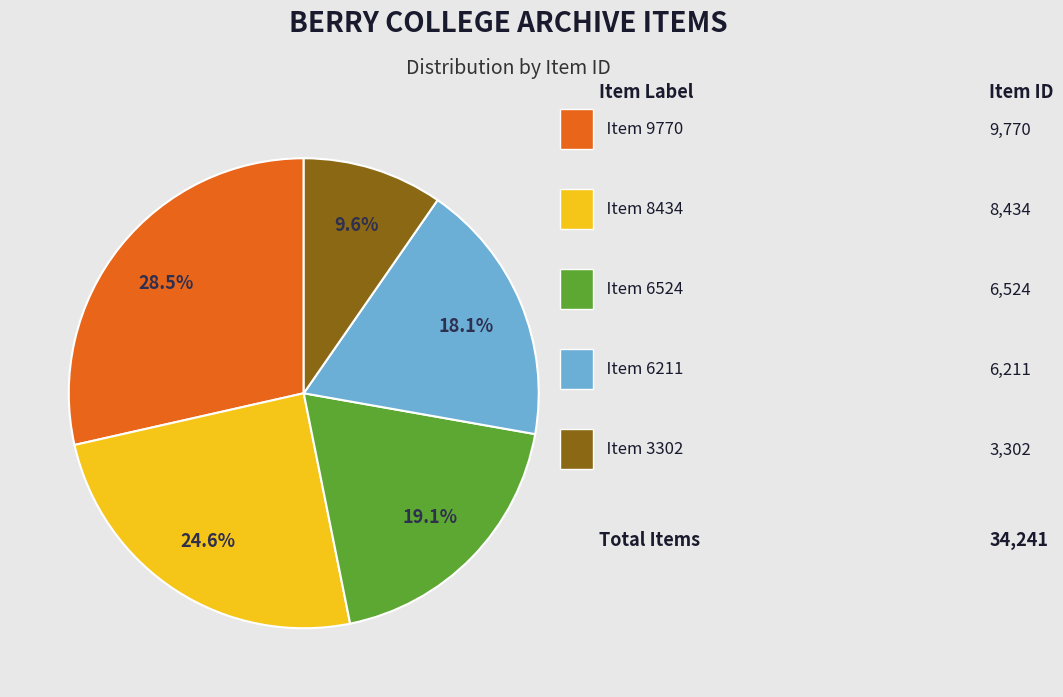

Is there any slice that represents more than half of the pie?

No